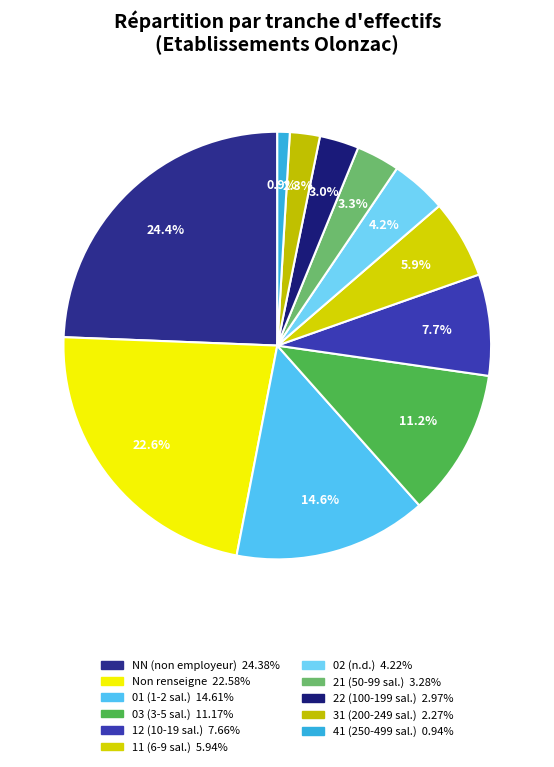

Count the number of slices in the pie.

11